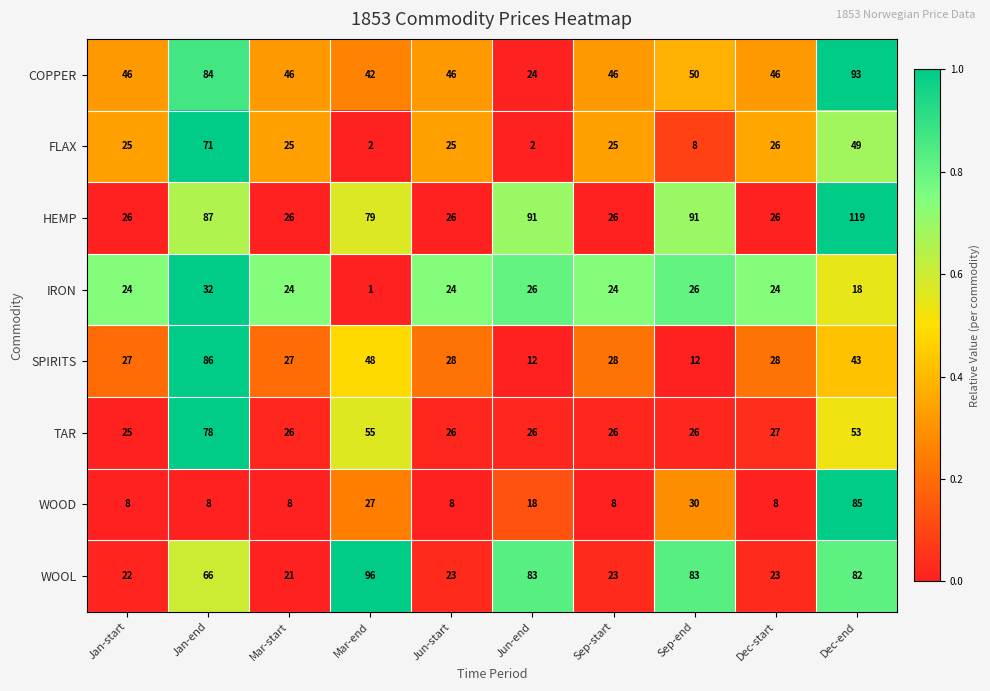

At which label is HEMP closest to 72?

Mar-end